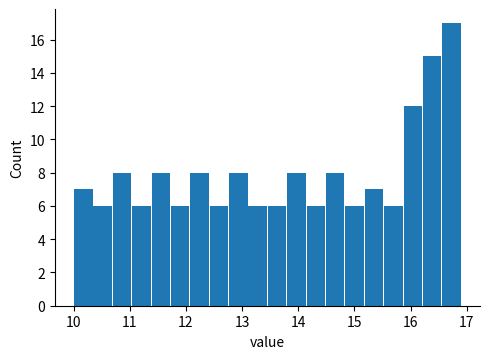

Read against the x-axis, roughly where is the centre of the tallest bar?

16.7